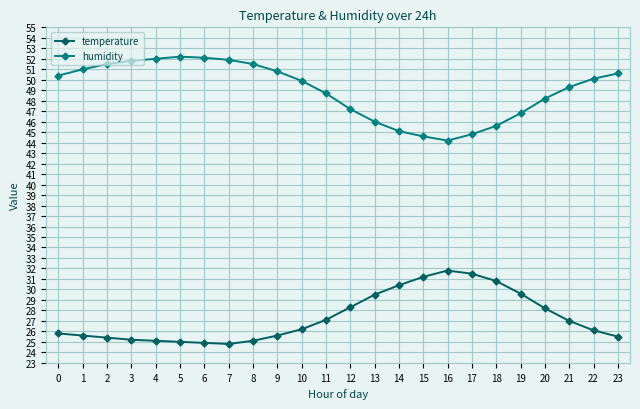

What is the spread (max minus min) of values at 2?

26.1